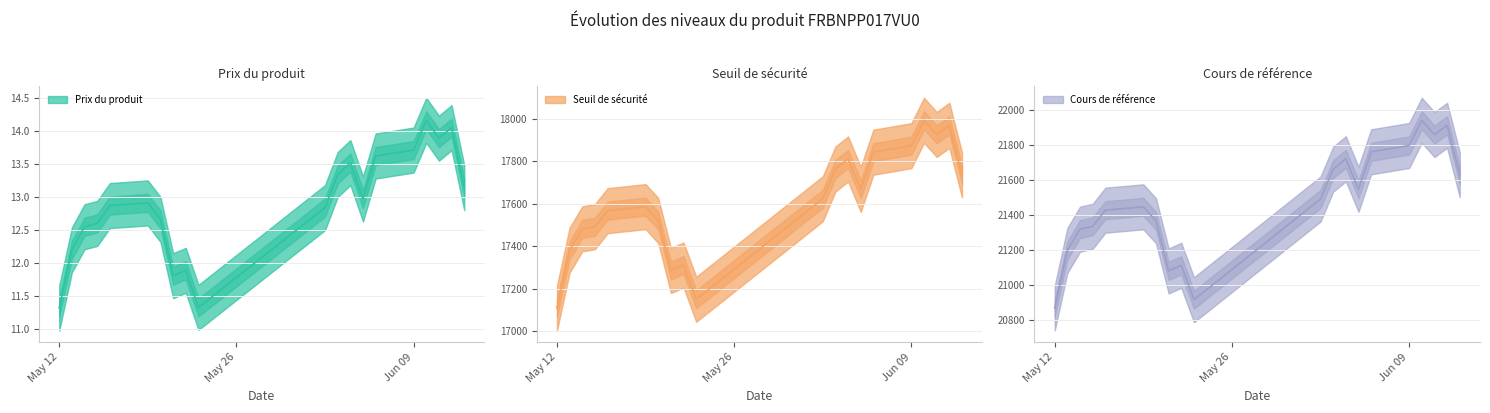

True or false: Prix du produit has a value of 17.5 at 2025-05-12.

False